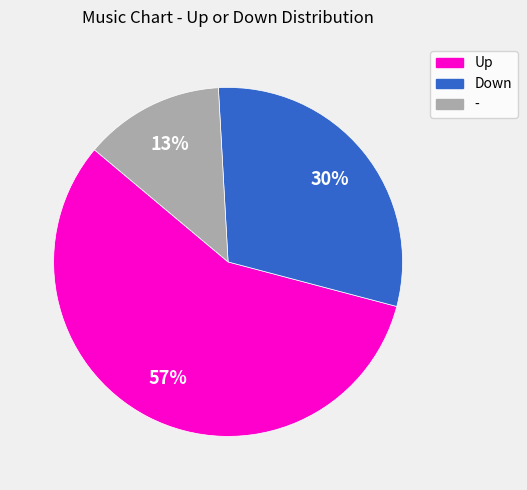

Which category has the smallest portion of the pie?

-